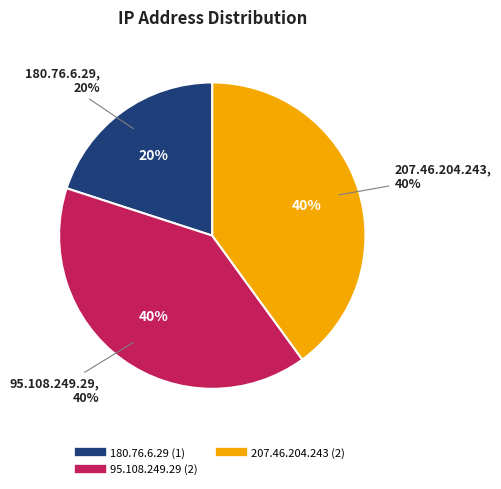

What percentage is the 95.108.249.29 slice, to the nearest percent?

40%